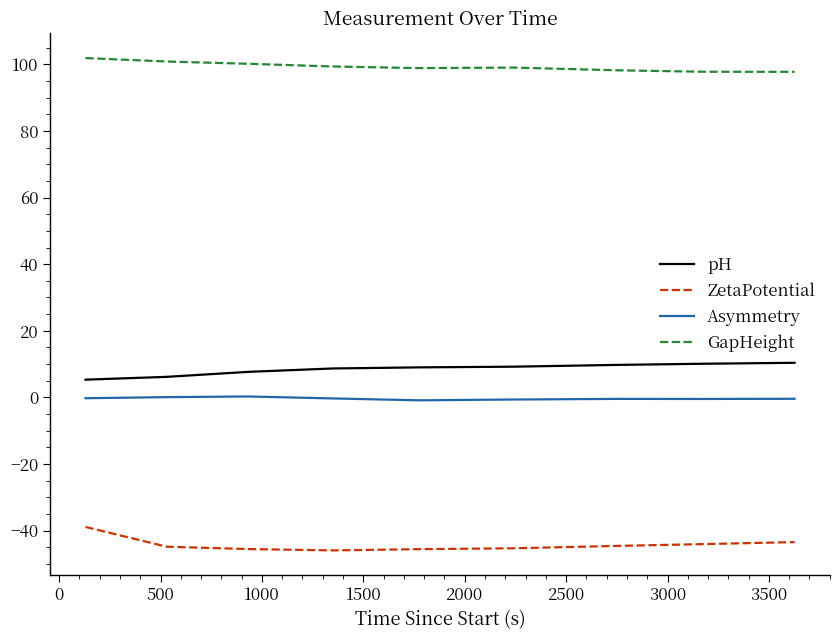

List the series in order of their peak value, lowest first.

ZetaPotential, Asymmetry, pH, GapHeight